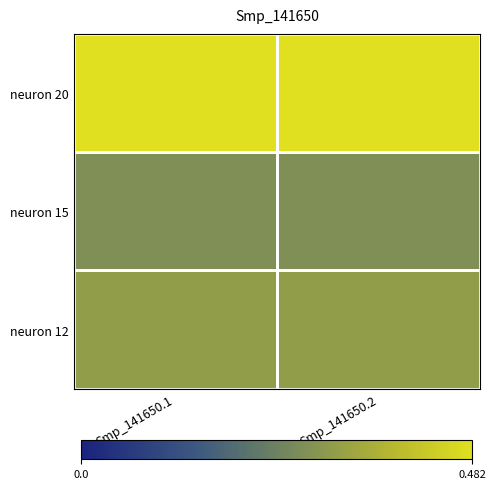

What is the smallest value displayed?

0.3